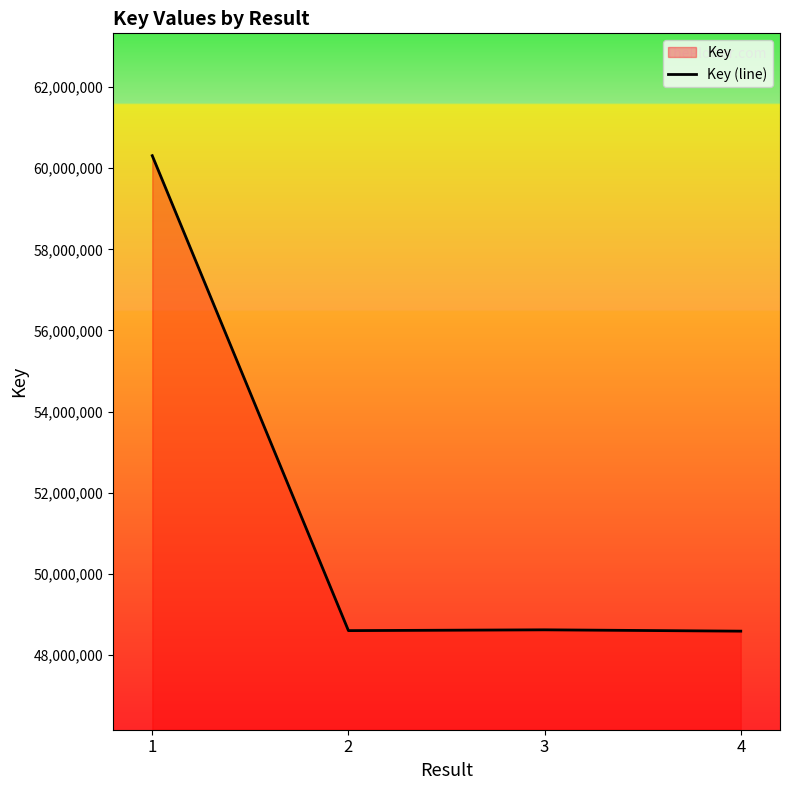

The value at 4 is 48589946. True or false?

True